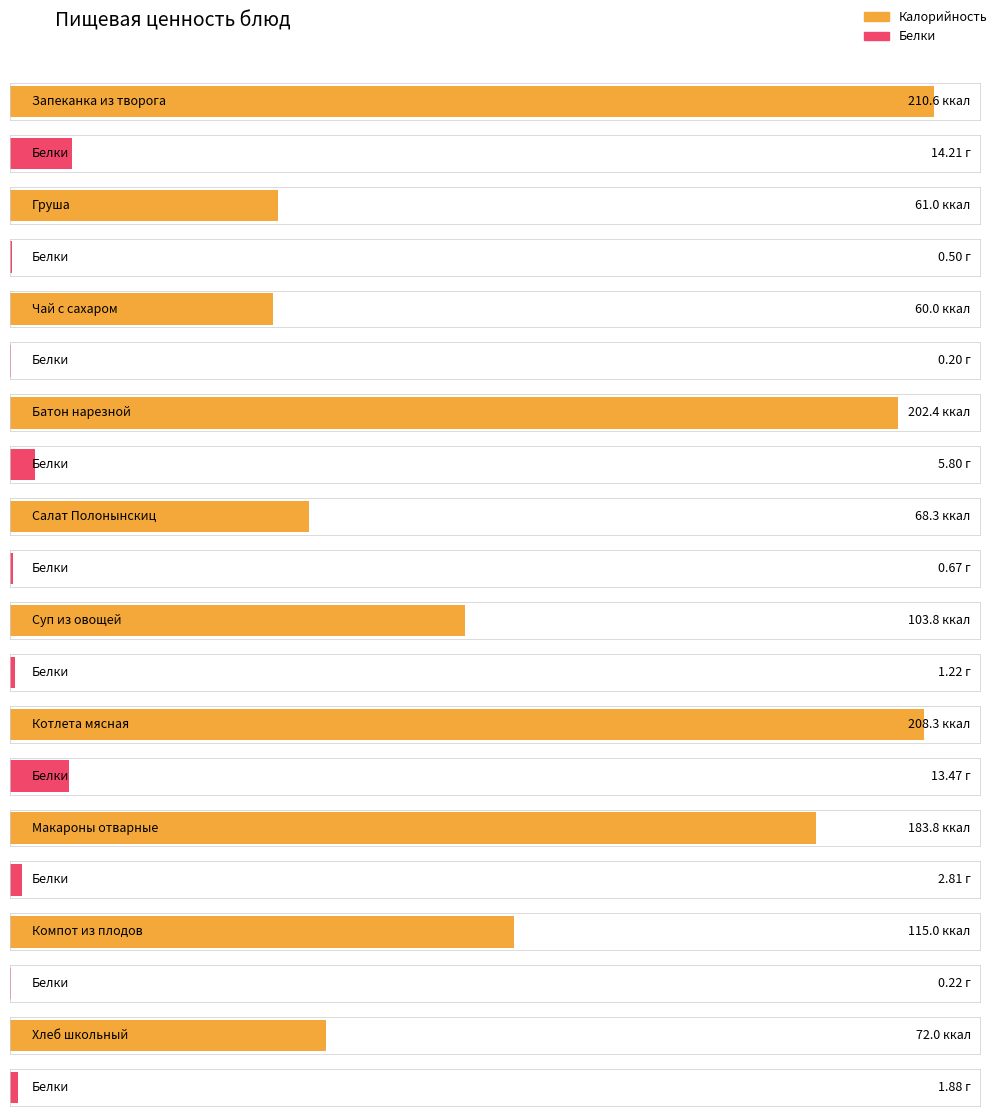

True or false: Белки has a value of 0.2 at Компот из плодов.

True